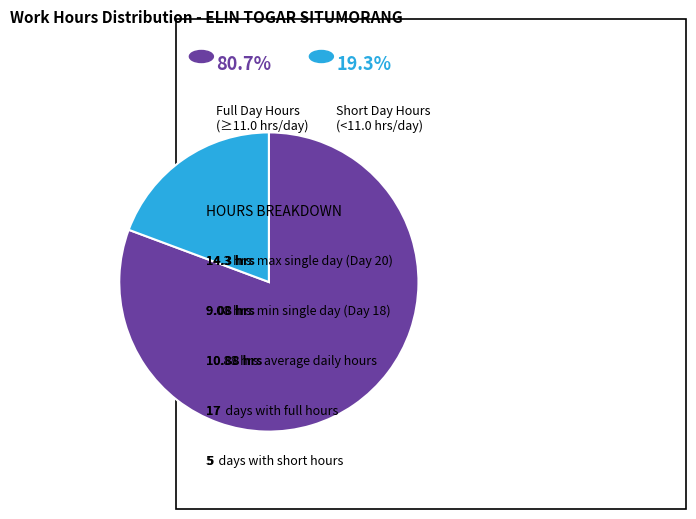

Does any single category account for the majority?

Yes